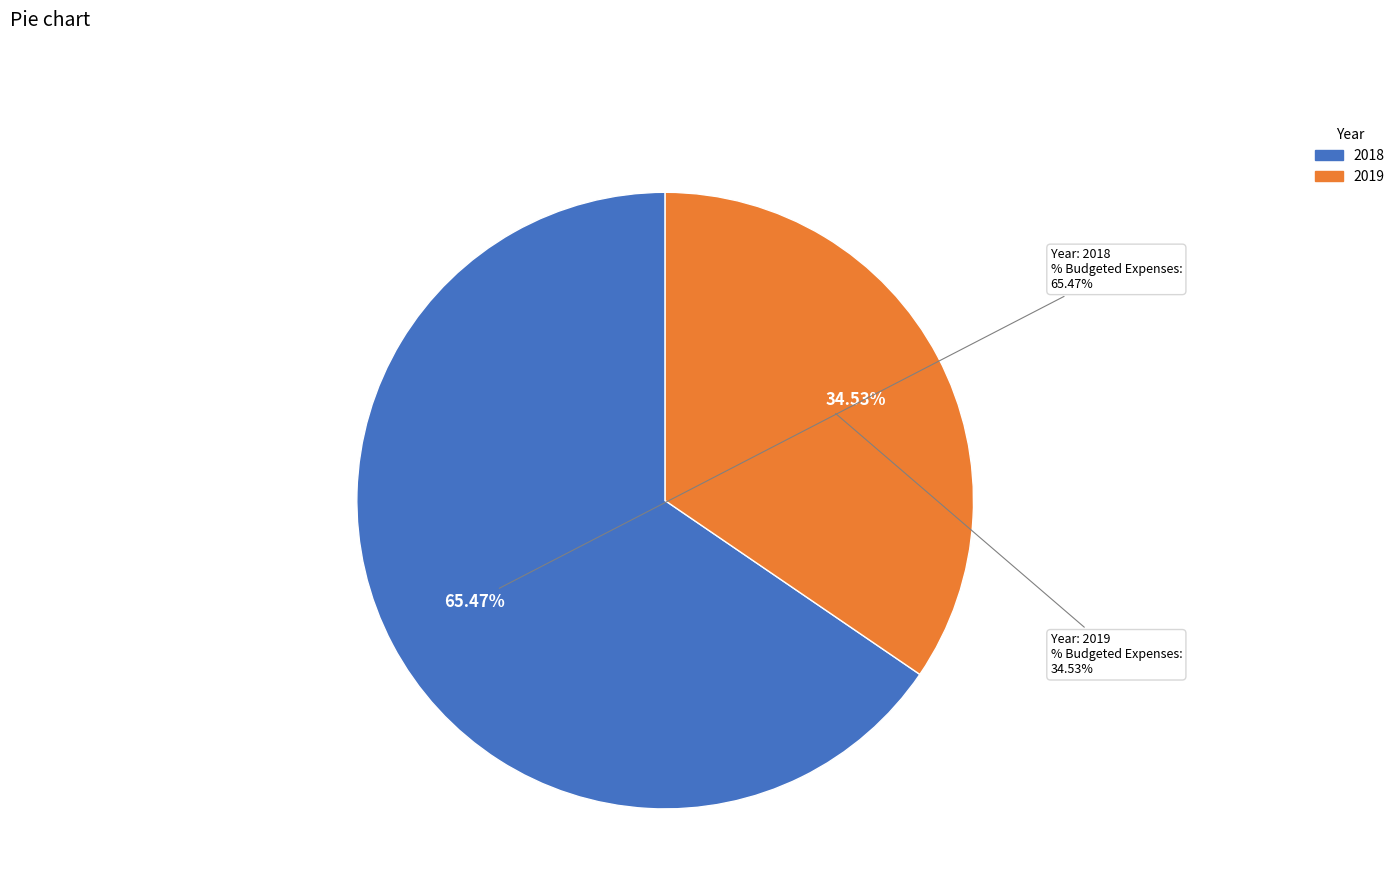

How many slices are in this pie chart?

2